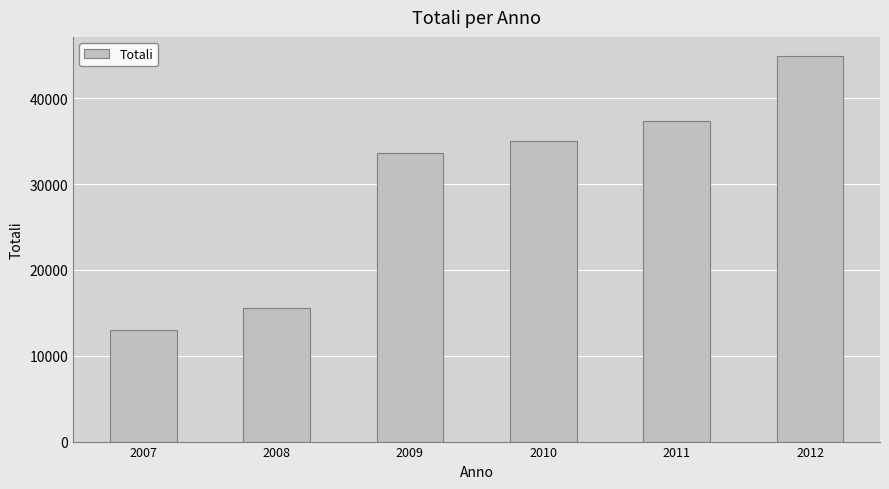

At which label is the value closest to 28977?

2009